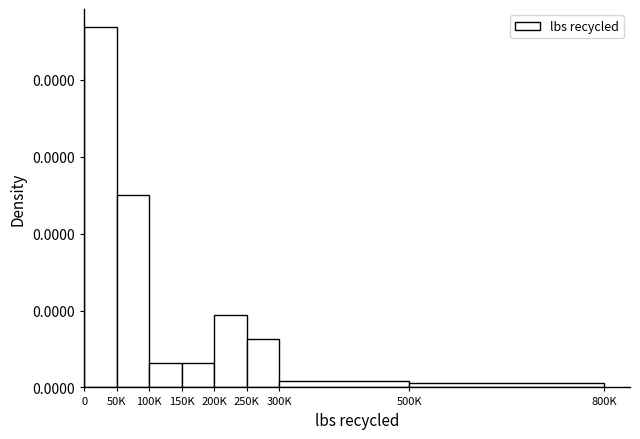

Does the chart contain any negative values?

No